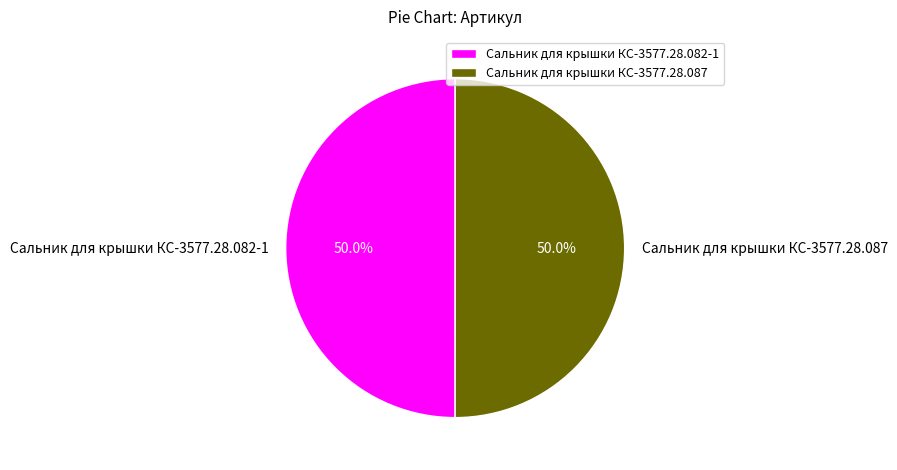

Is the sum of Сальник для крышки КС-3577.28.087 and Сальник для крышки КС-3577.28.082-1 greater than half?

Yes